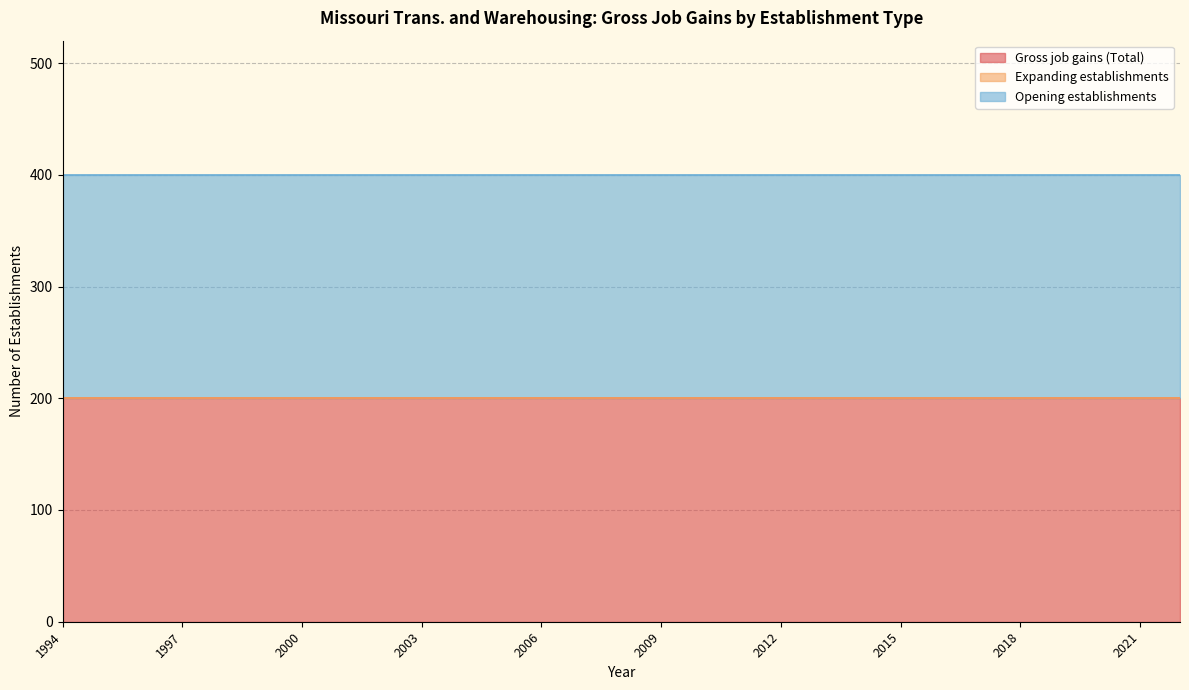

What is the value of the Gross job gains (Total) point at the 19th from the left?

200